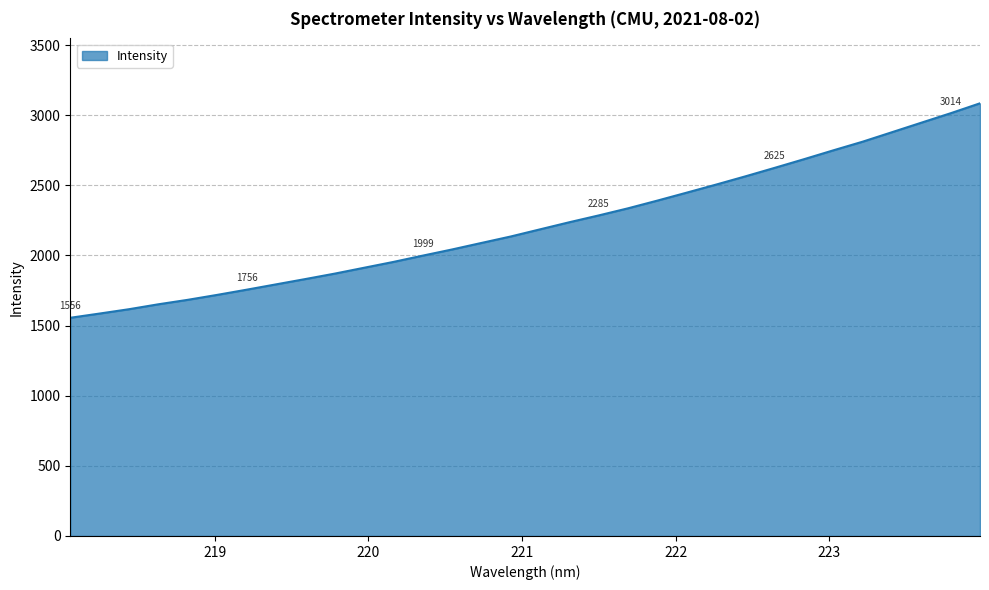

What is the difference between the maximum and minimum values?

1529.0